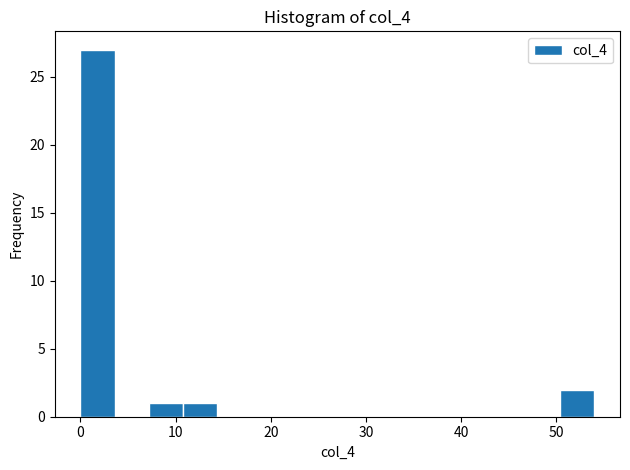

Around what value on the x-axis is the tallest bar? Give the approximate position of its centre, as read against the axis.

2